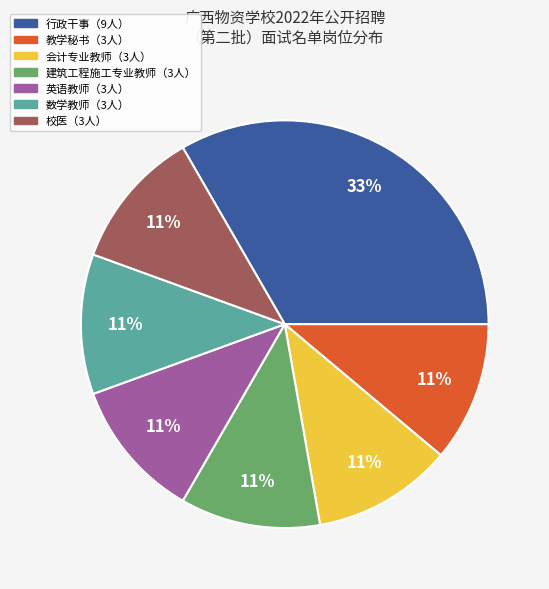

What is the ratio of the value at 校医（3人） to the value at 会计专业教师（3人）?

1.0